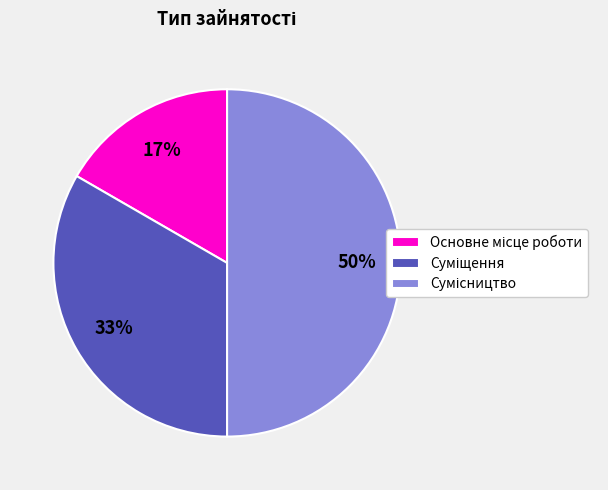

To the nearest percent, what is the difference between the largest and smallest slice percentages?

33%